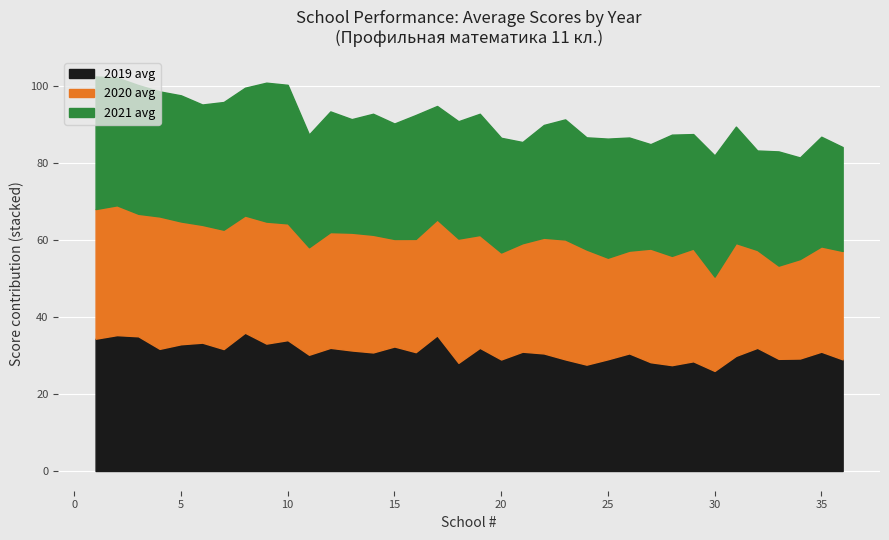

What is the total value across all series at 30?

82.0